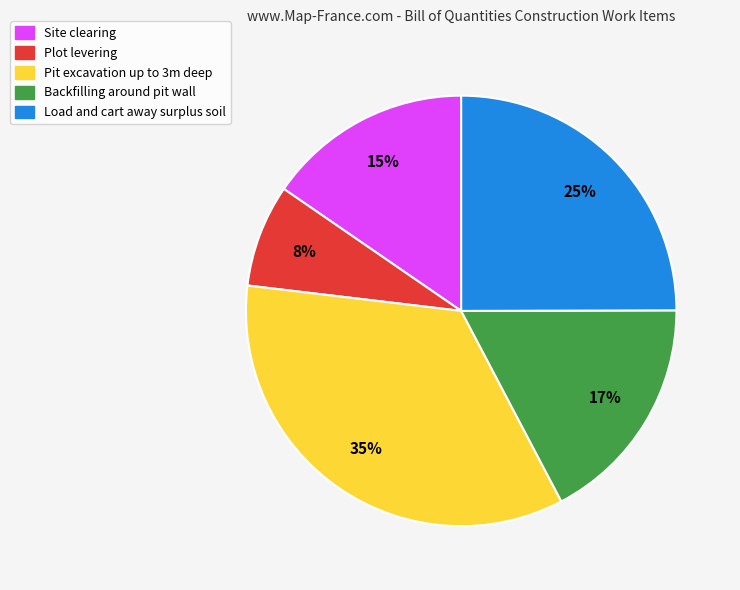

To the nearest percent, what is the average slice percentage?

20%